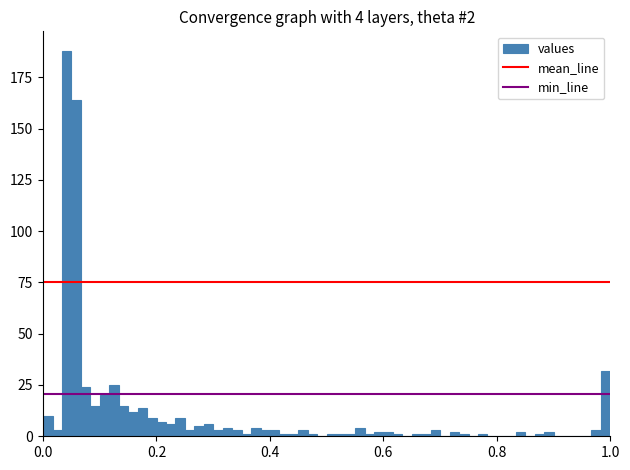

Read against the x-axis, roughly where is the centre of the tallest bar?

0.04